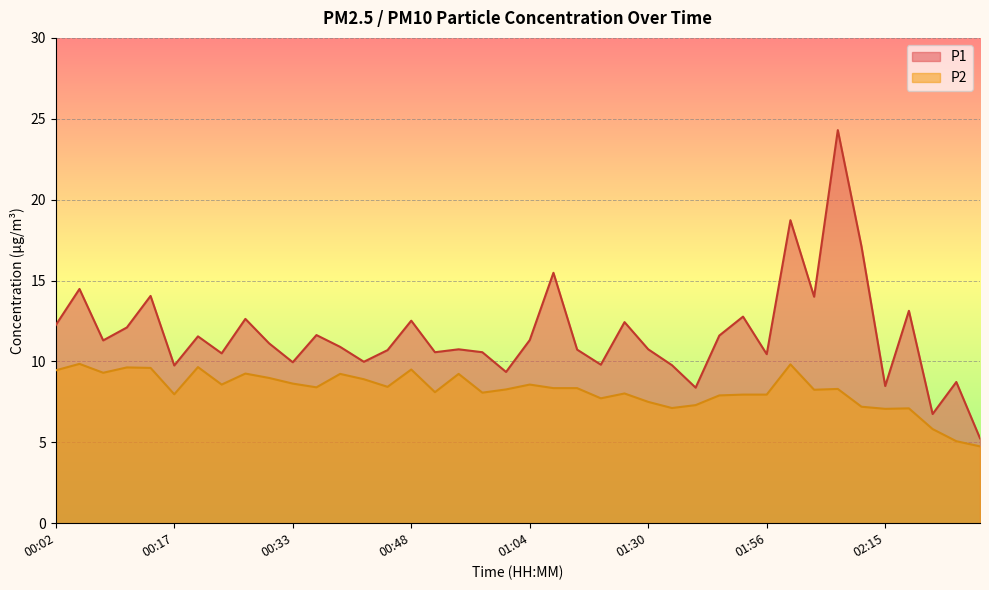

Where is P2 nearest to the value 7?

02:15